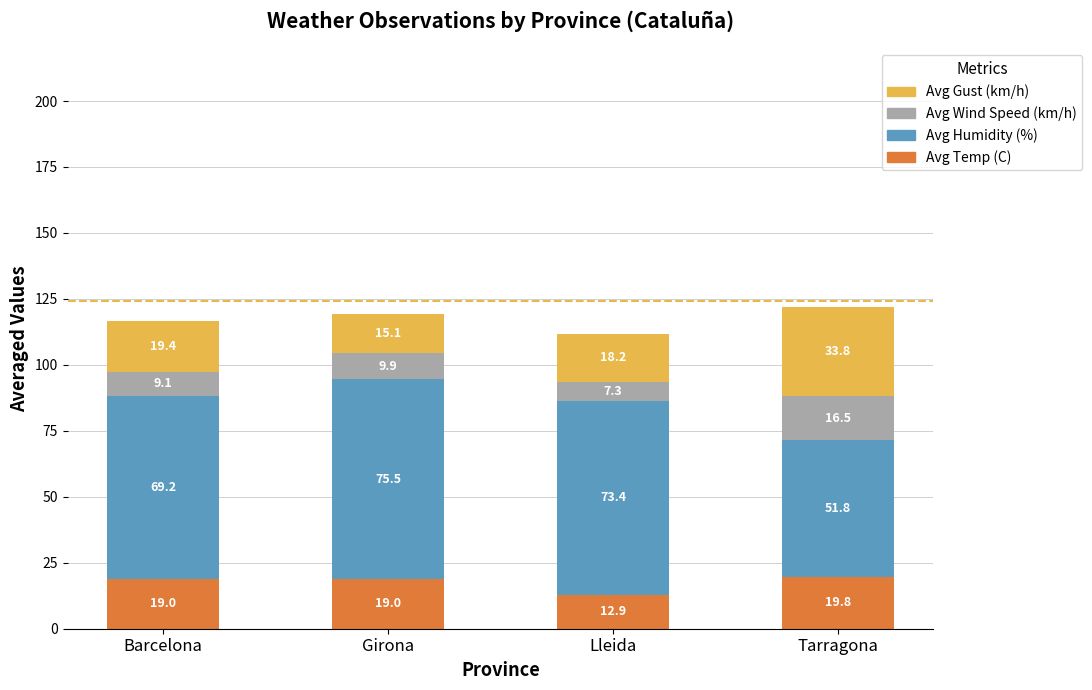

What is the maximum value for Avg Temp (C)?

19.8